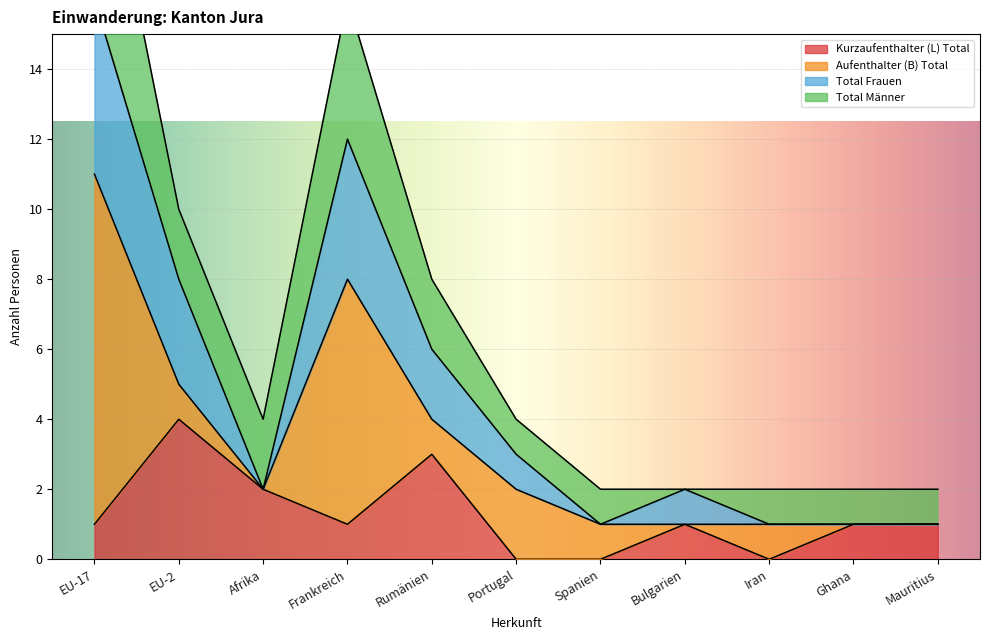

The value of Kurzaufenthalter (L) Total at Frankreich is 1. True or false?

True